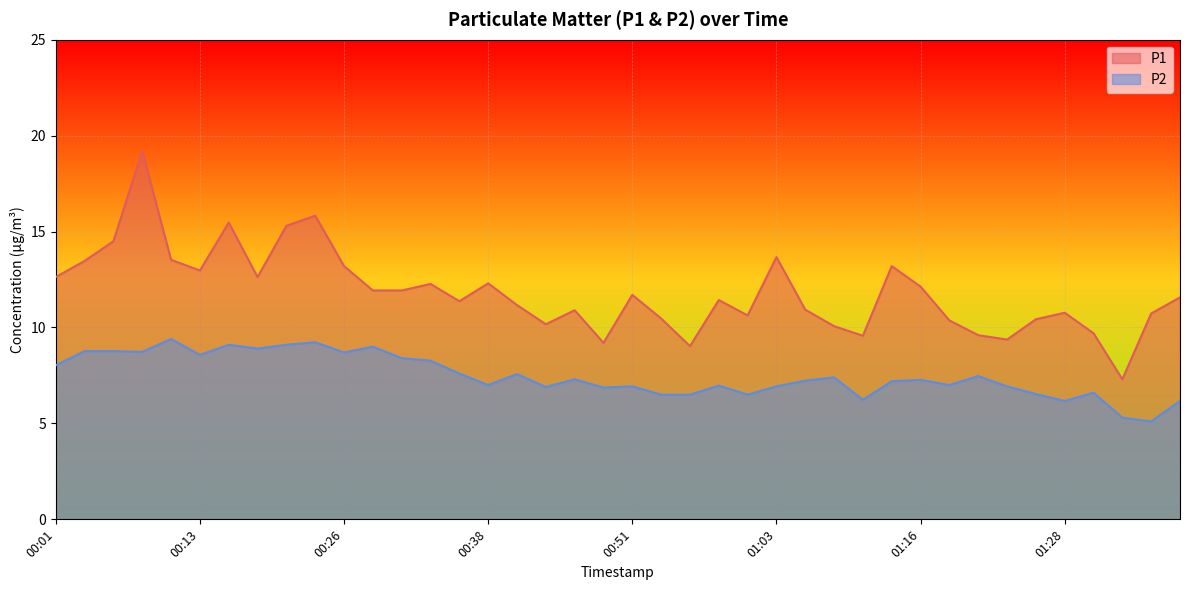

Rank the series by their average value, from highest to lowest.

P1, P2